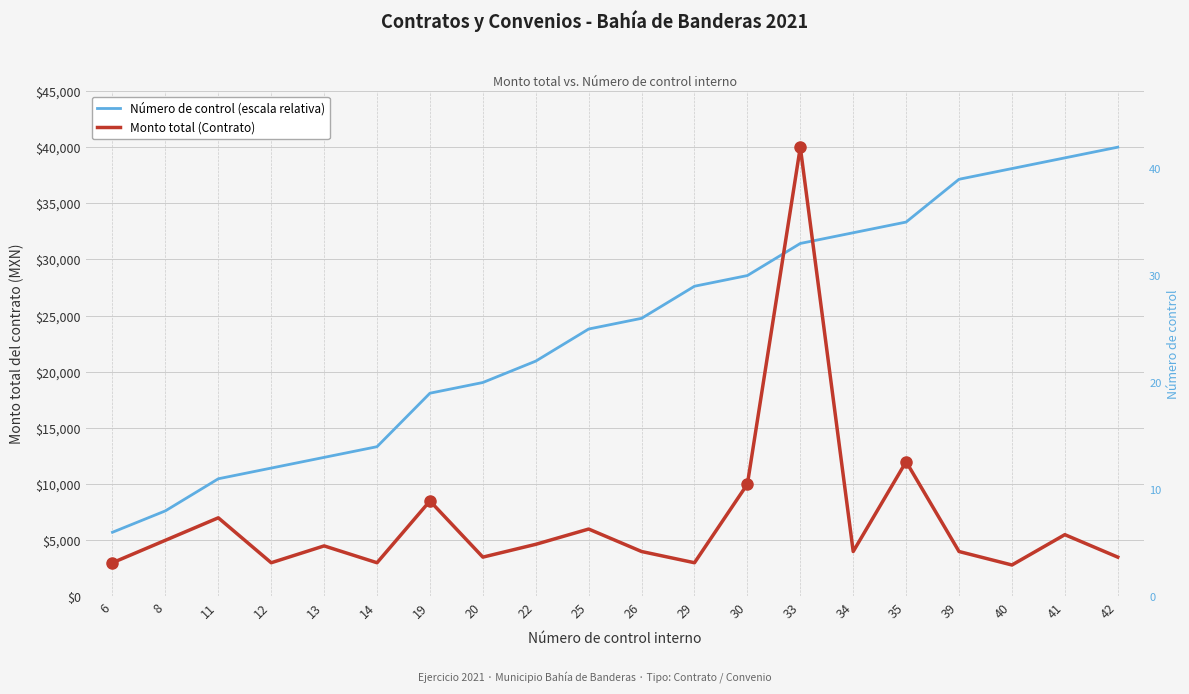

How many categories are shown in the chart?

20